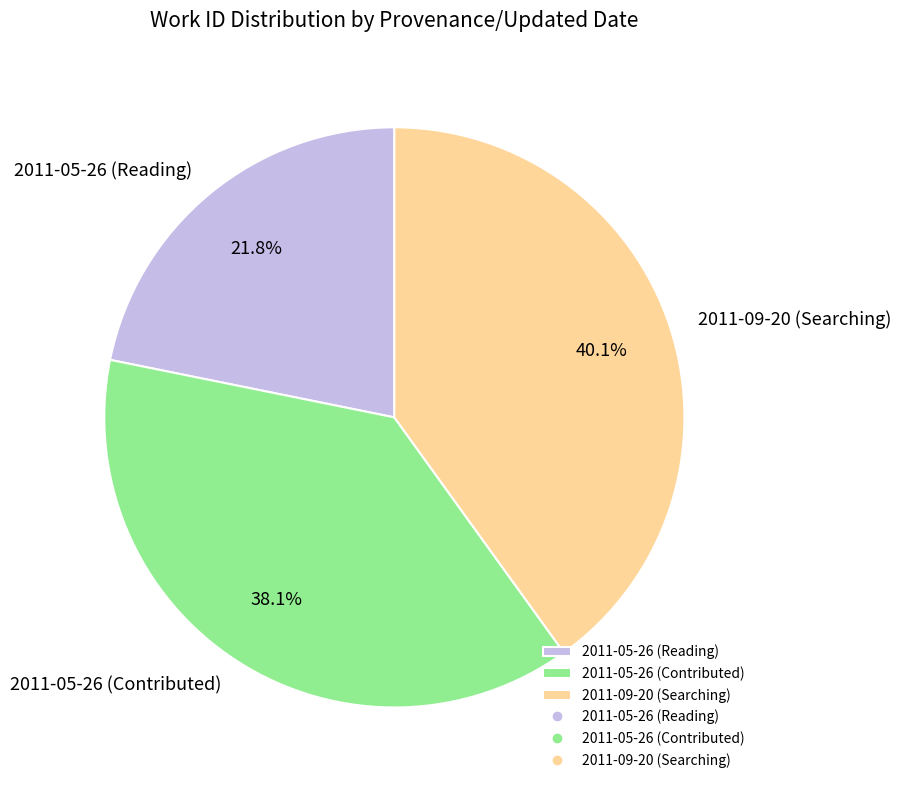

Does 2011-05-26 (Reading) account for over 50% of the chart?

No